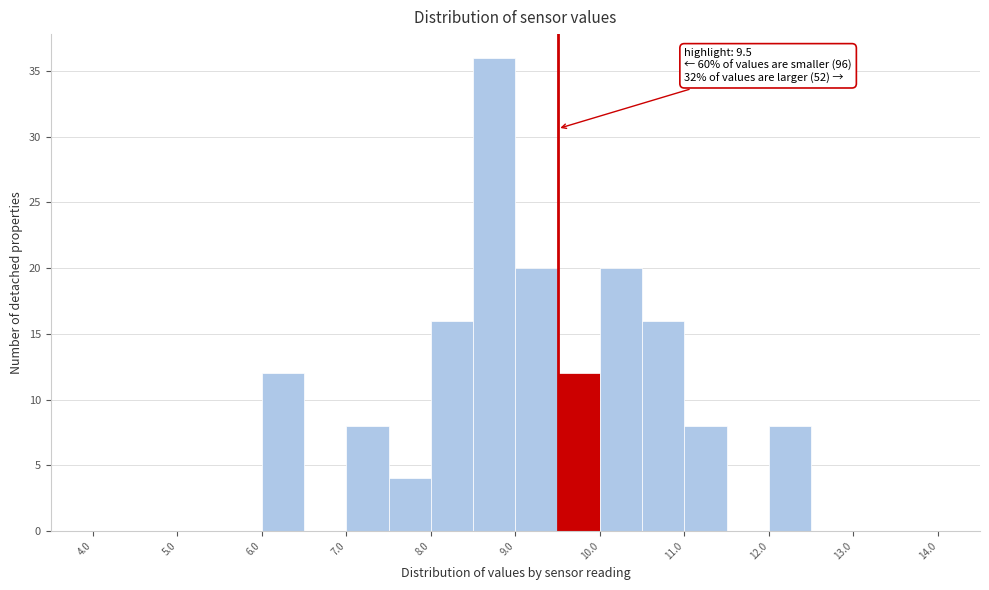

Which range on the x-axis has the tallest bar?

8.5 to 9.0